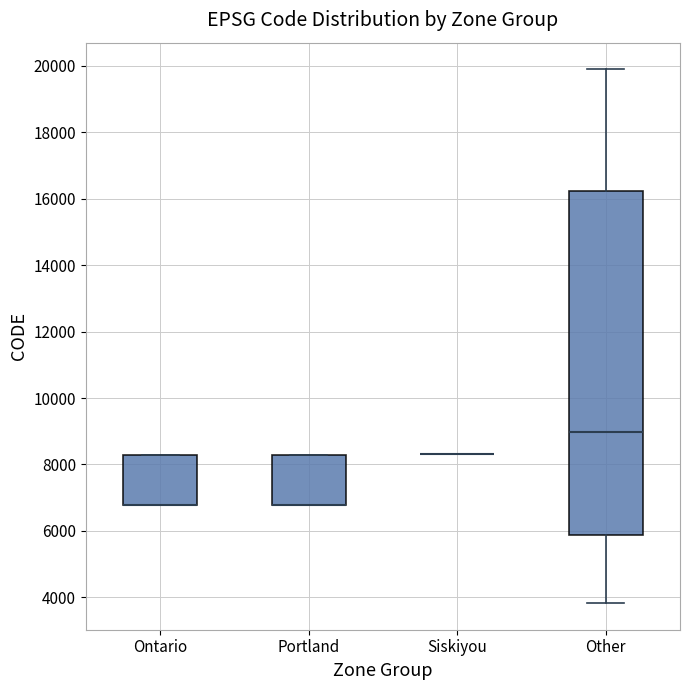

Reading left to right, transcribe this box plot: for each box, give where its median line is, the range the box spans, and where its two whiskers end, as read against the y-axis. The values are not printed on the chart, so give them approximately, as read against the axis.

Ontario: median 6800 (drawn on the box's lower edge), box 6800 to 8200, whiskers 6800 to 8200
Portland: median 6800 (drawn on the box's lower edge), box 6800 to 8200, whiskers 6800 to 8400
Siskiyou: box collapsed to a line at 8400, whiskers 8400 to 8400
Other: median 9000, box 5800 to 16200, whiskers 3800 to 19800